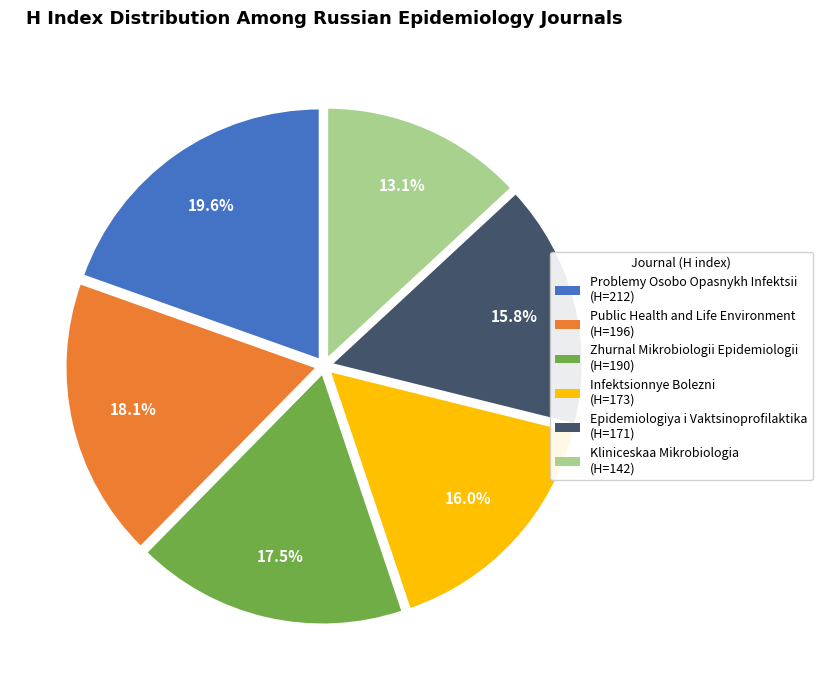

Count the number of slices in the pie.

6